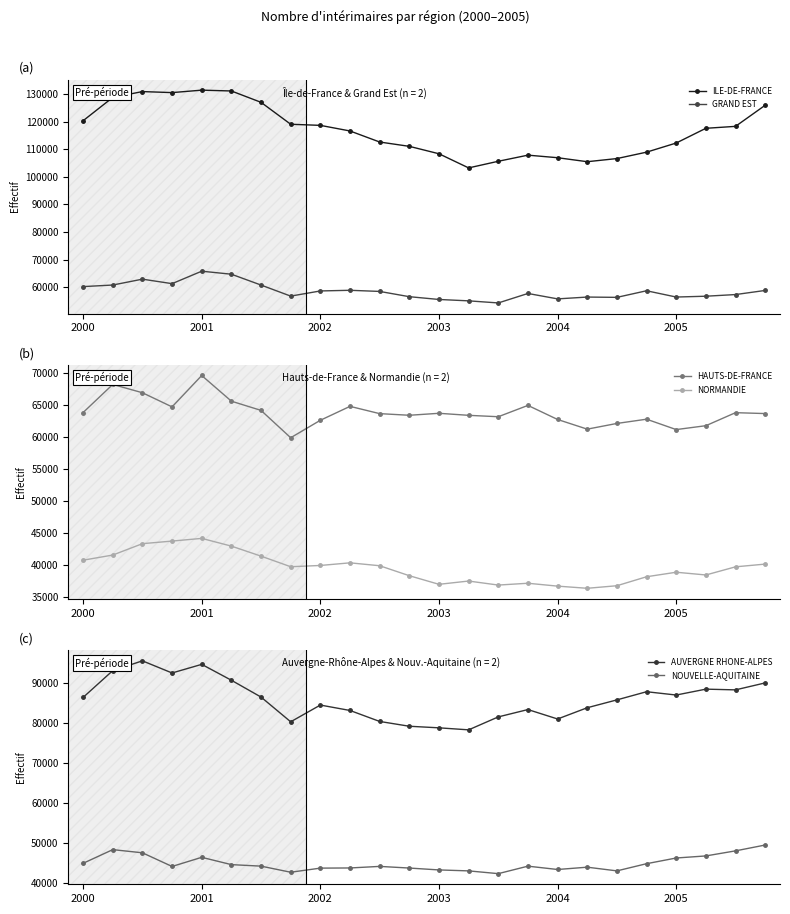

Which has a higher value, 19 or 10?

10